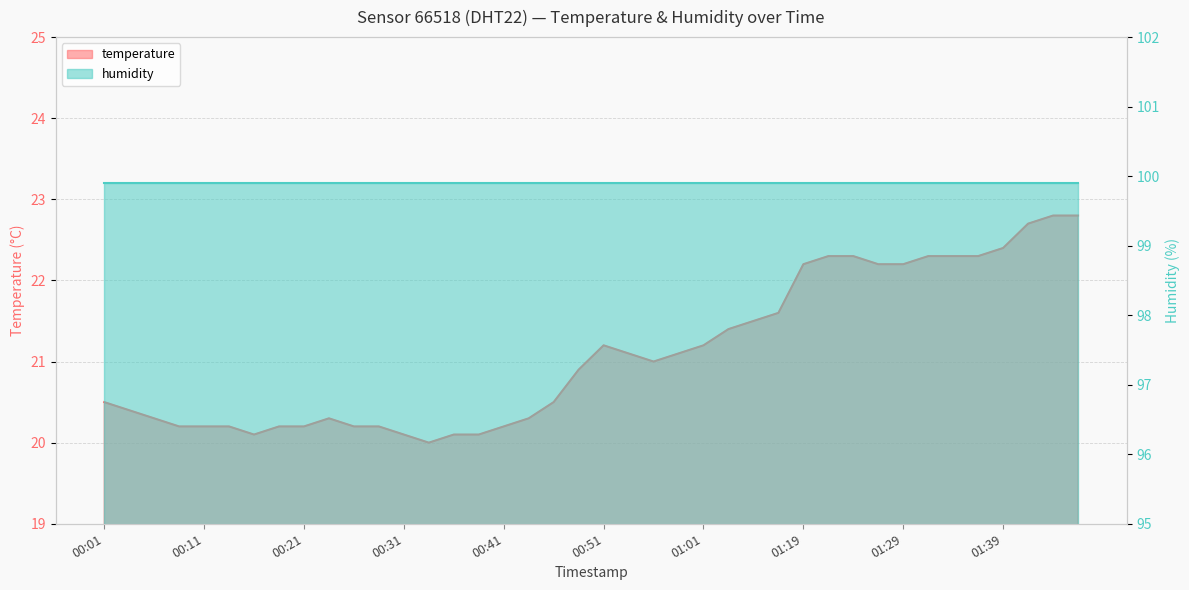

How many data points are less than 21?

20